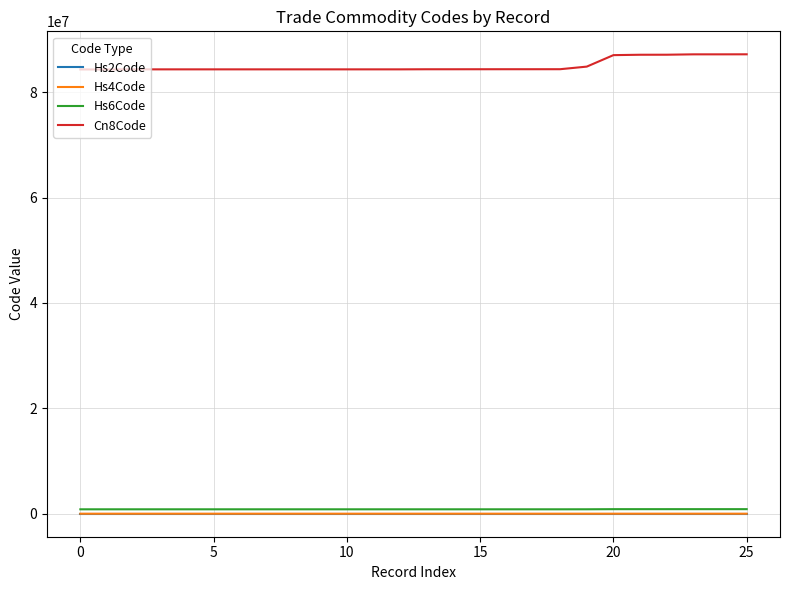

True or false: Cn8Code and Hs6Code cross at least once.

False